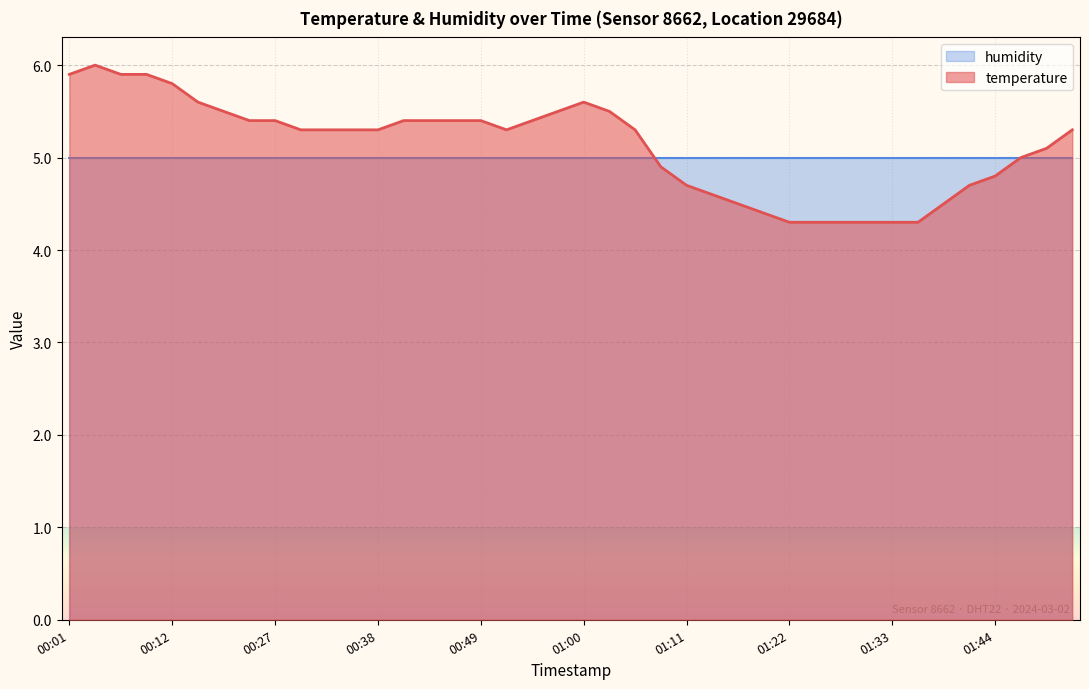

How many lines are shown in the chart?

2